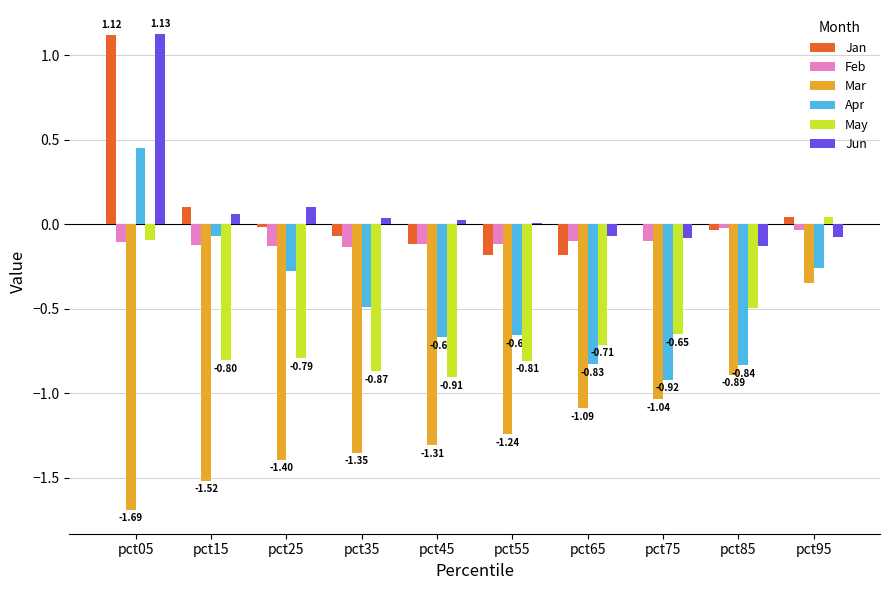

How many groups of bars are there?

10